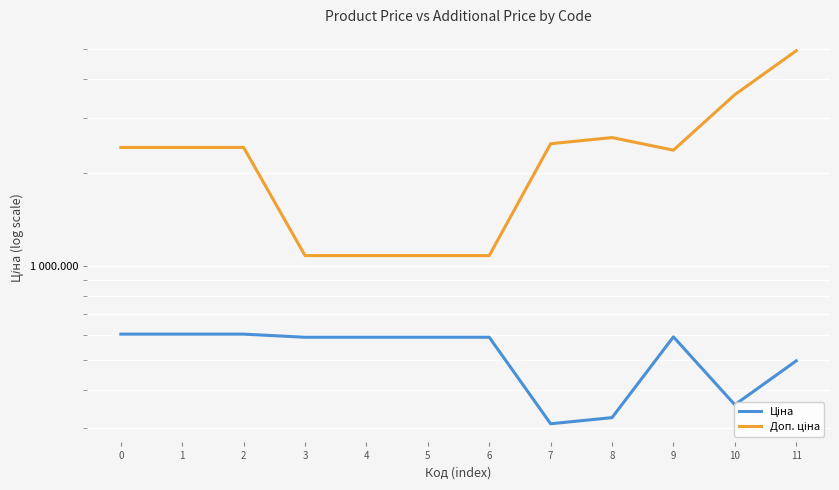

Which category has the highest value in the Доп. ціна series?

11